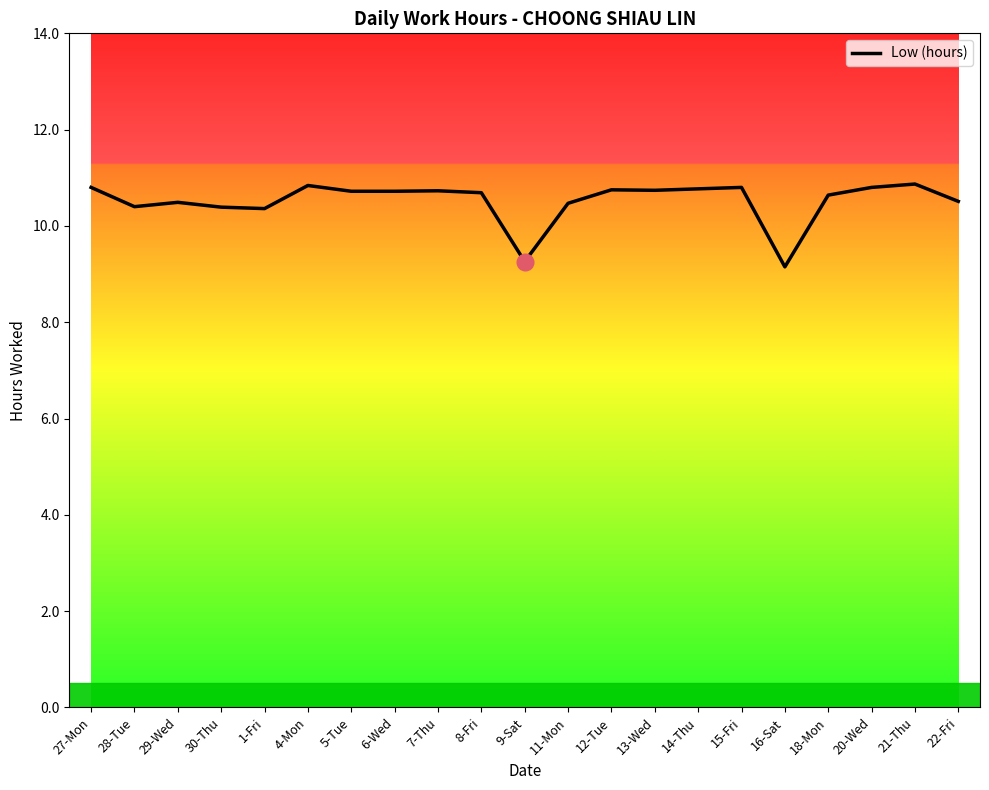

How many lines are shown in the chart?

1